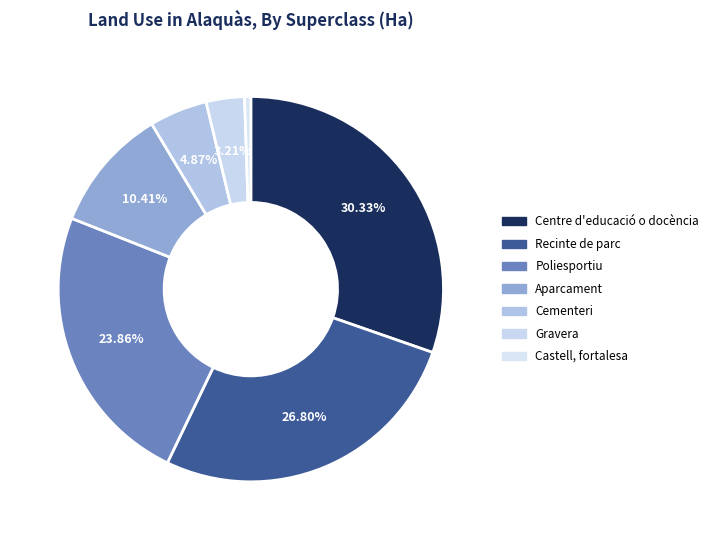

Count the number of slices in the pie.

7